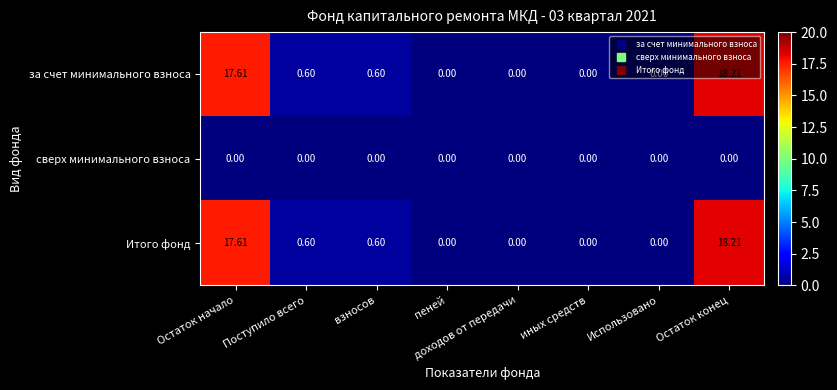

Is the value of Итого фонд at пеней greater than the value of за счет минимального взноса at взносов?

No